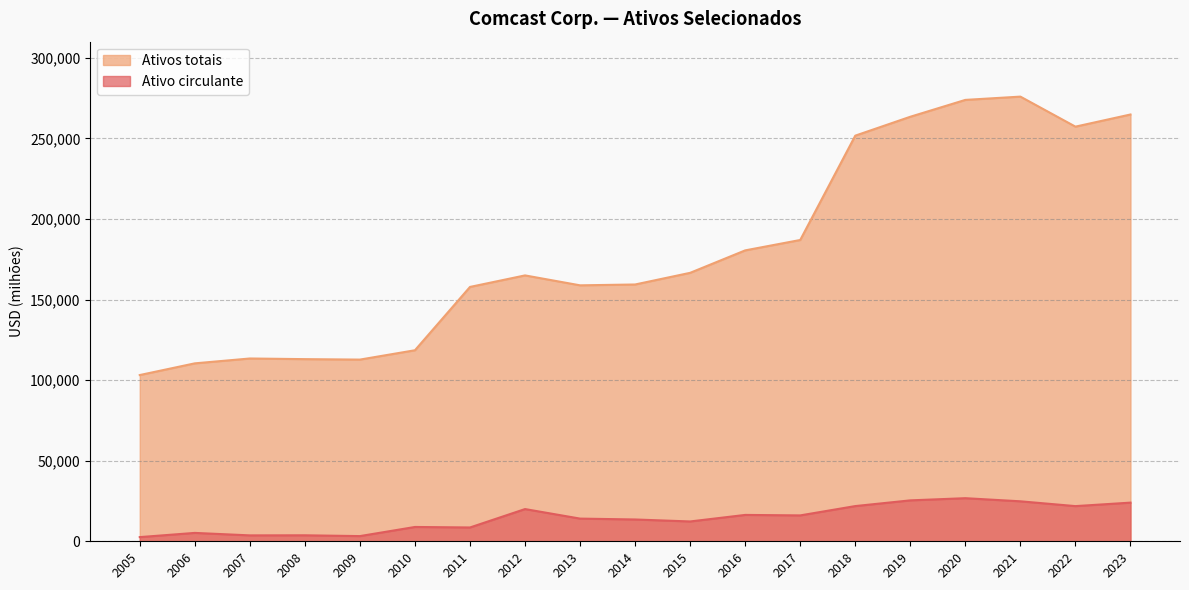

Rank the series by their maximum value, from highest to lowest.

Ativos totais, Ativo circulante